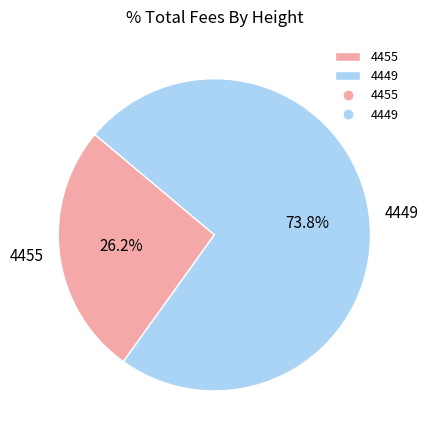

Rank the categories by value from lowest to highest.

4455, 4449